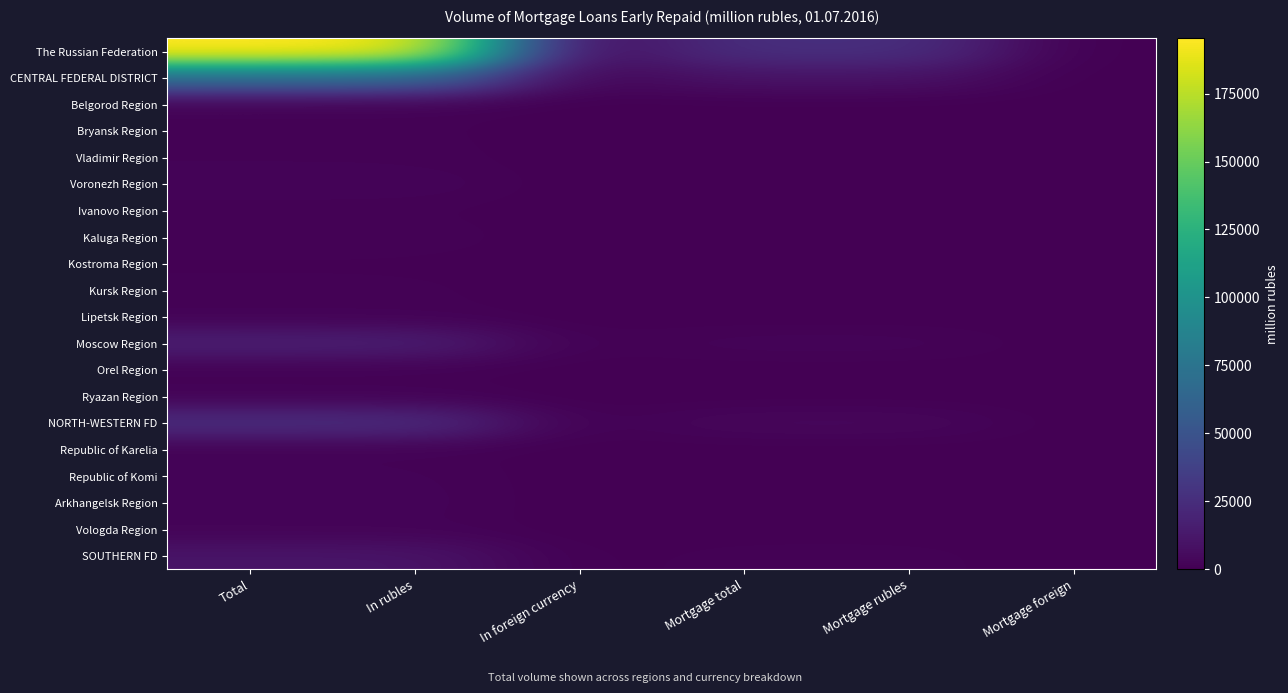

Which category has the highest value across all series?

Total